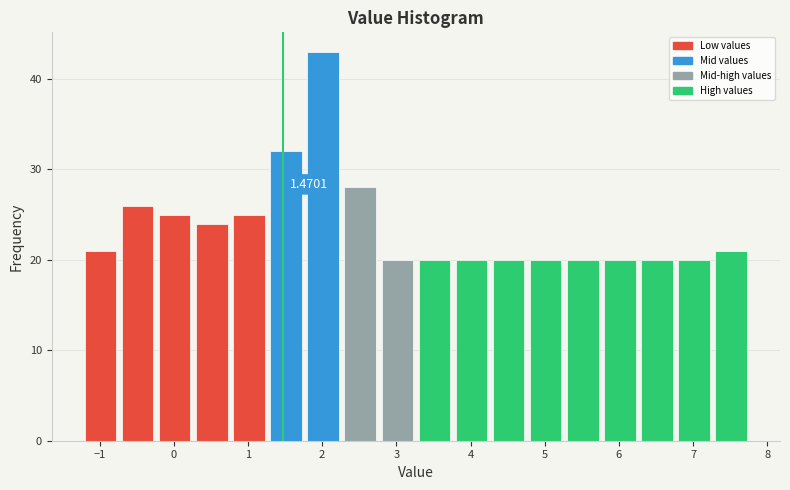

Over which range of the x-axis is the bar tallest?

1.8 to 2.3